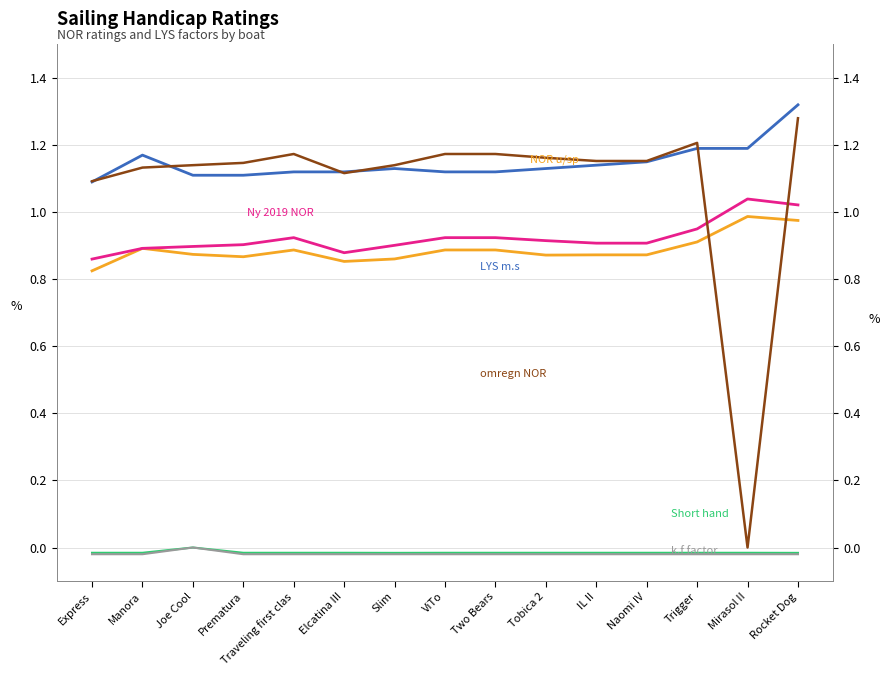

Reading left to right, extract all data points from this chart.

NOR u/sp: 0.8	0.9	0.9	0.9	0.9	0.9	0.9	0.9	0.9	0.9	0.9	0.9	0.9	1.0	1.0
Ny 2019 NOR: 0.9	0.9	0.9	0.9	0.9	0.9	0.9	0.9	0.9	0.9	0.9	0.9	0.9	1.0	1.0
Short hand: -0.0	-0.0	0.0	-0.0	-0.0	-0.0	-0.0	-0.0	-0.0	-0.0	-0.0	-0.0	-0.0	-0.0	-0.0
LYS m.s: 1.1	1.2	1.1	1.1	1.1	1.1	1.1	1.1	1.1	1.1	1.1	1.1	1.2	1.2	1.3
k.f factor: -0.0	-0.0	0.0	-0.0	-0.0	-0.0	-0.0	-0.0	-0.0	-0.0	-0.0	-0.0	-0.0	-0.0	-0.0
omregn NOR: 1.1	1.1	1.1	1.1	1.2	1.1	1.1	1.2	1.2	1.2	1.2	1.2	1.2	0.0	1.3